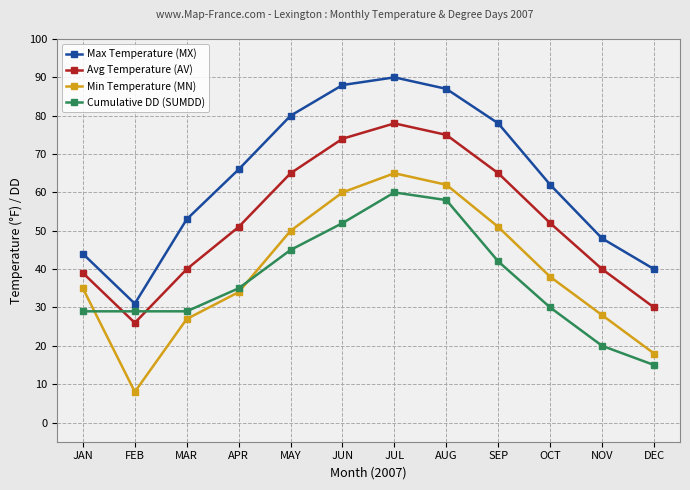

True or false: Max Temperature (MX) and Min Temperature (MN) intersect in this chart.

False